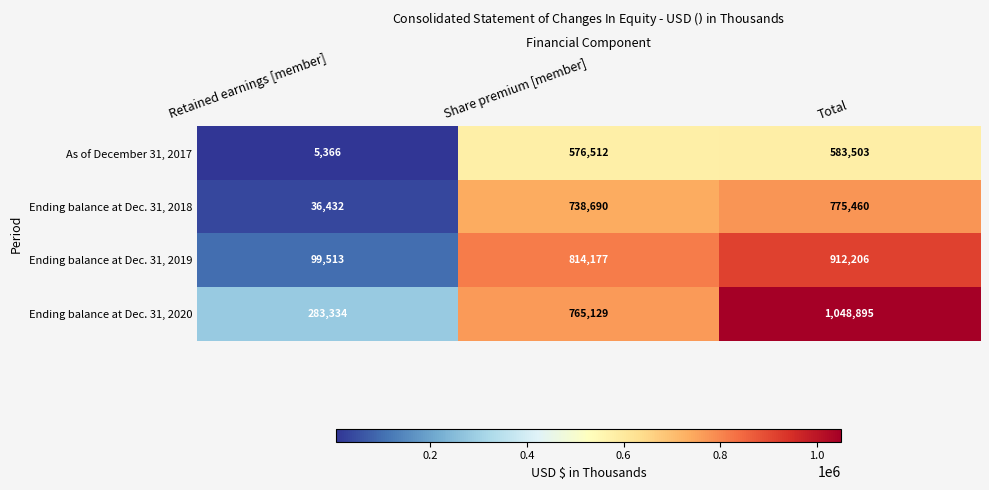

What is the difference between the Ending balance at Dec. 31, 2020 values at Retained earnings [member] and Total?

765561